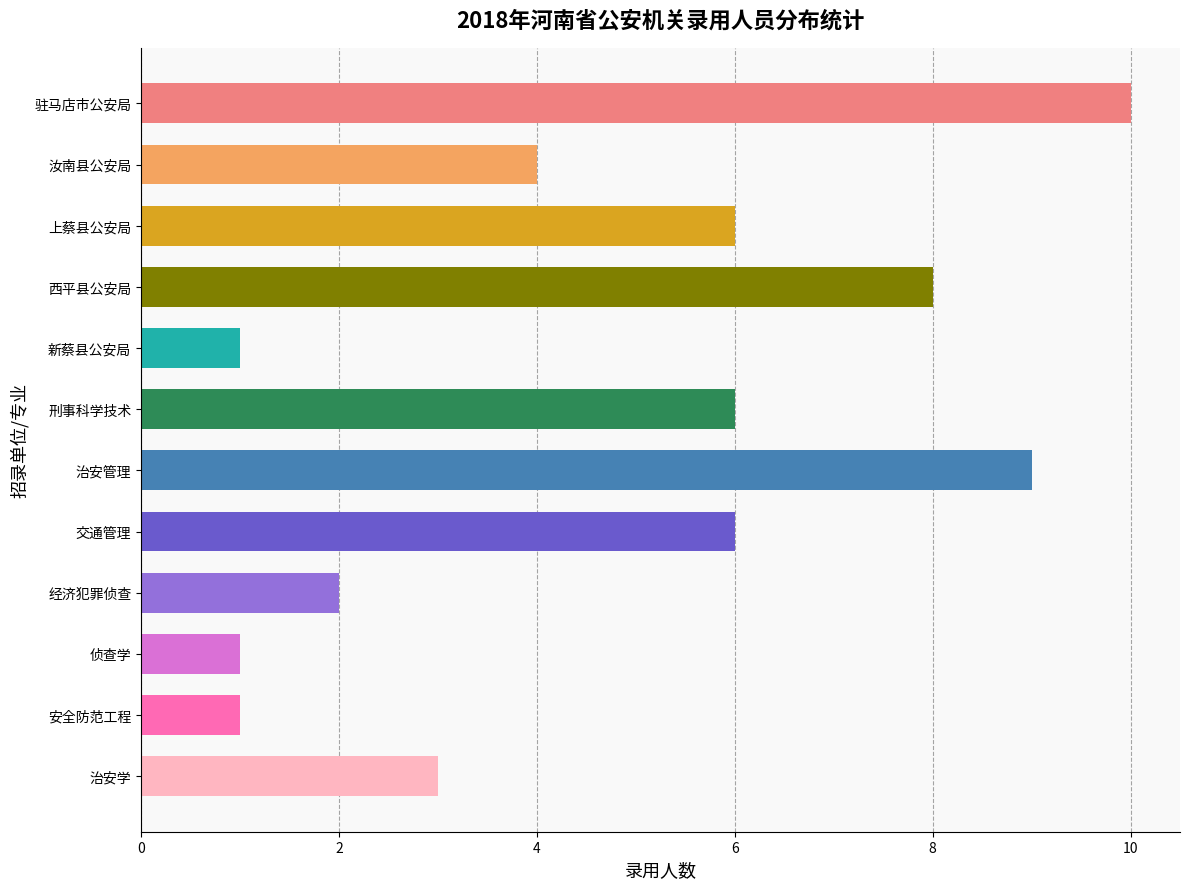

What value does the data have at 刑事科学技术?

6